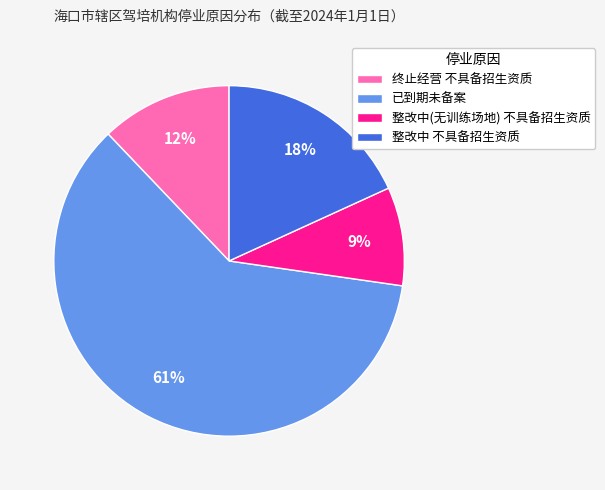

What is the largest slice in the pie chart?

已到期未备案